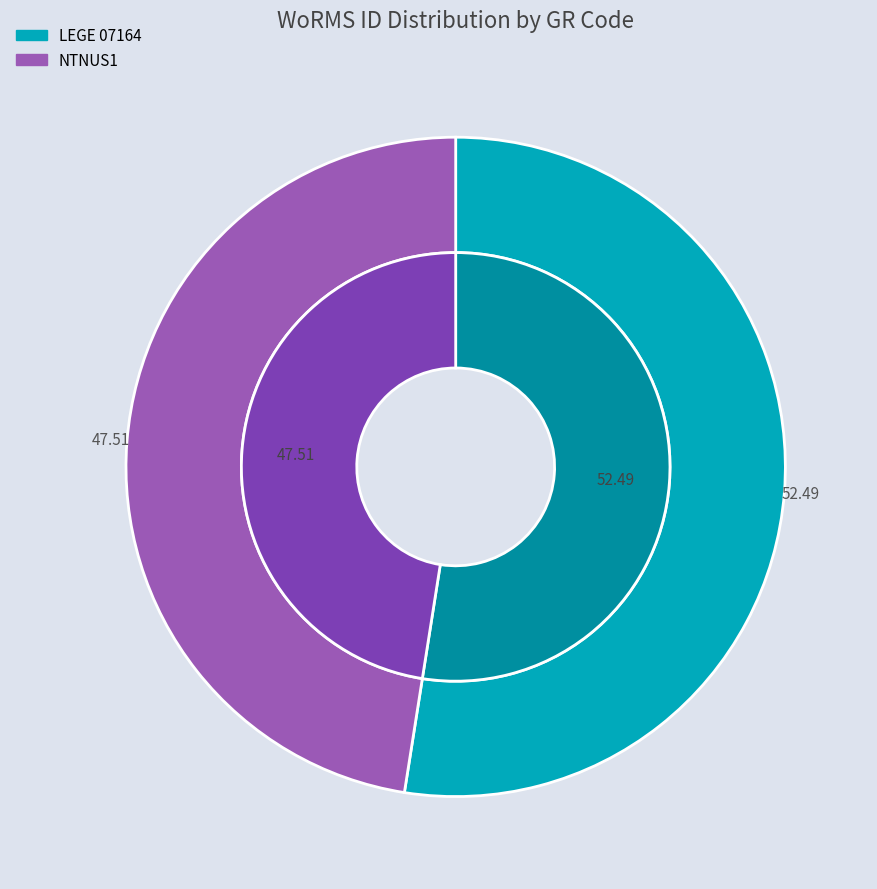

True or false: LEGE 07164 accounts for 52% of the total.

True